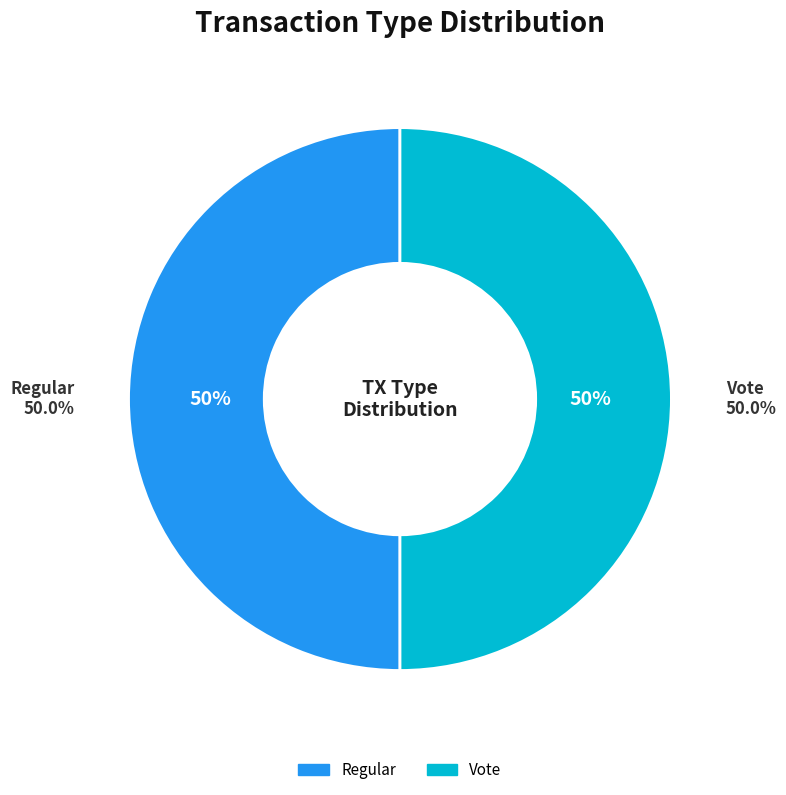

Is it true that Vote is 50% of the pie?

True